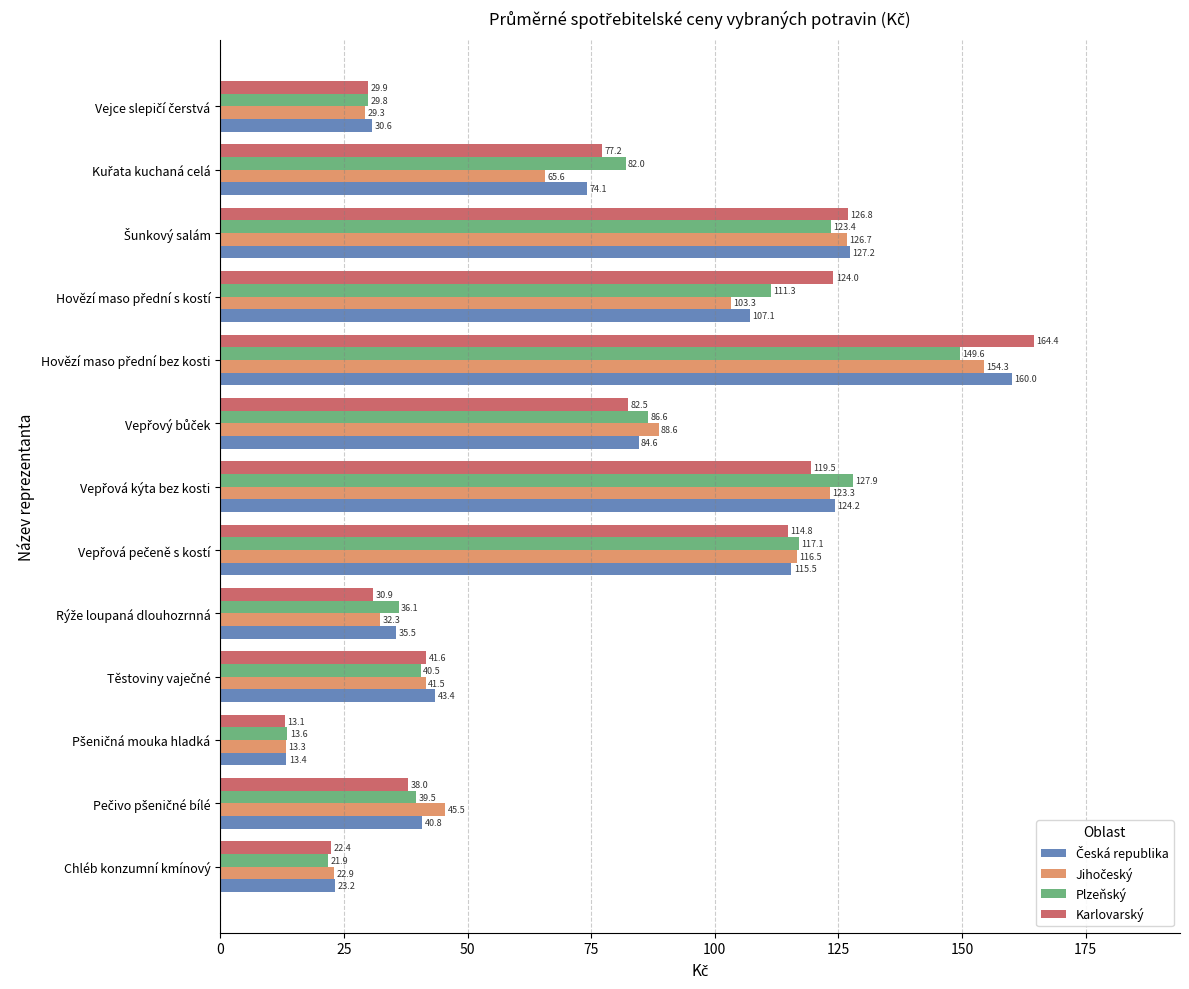

What is the smallest value displayed?

13.1